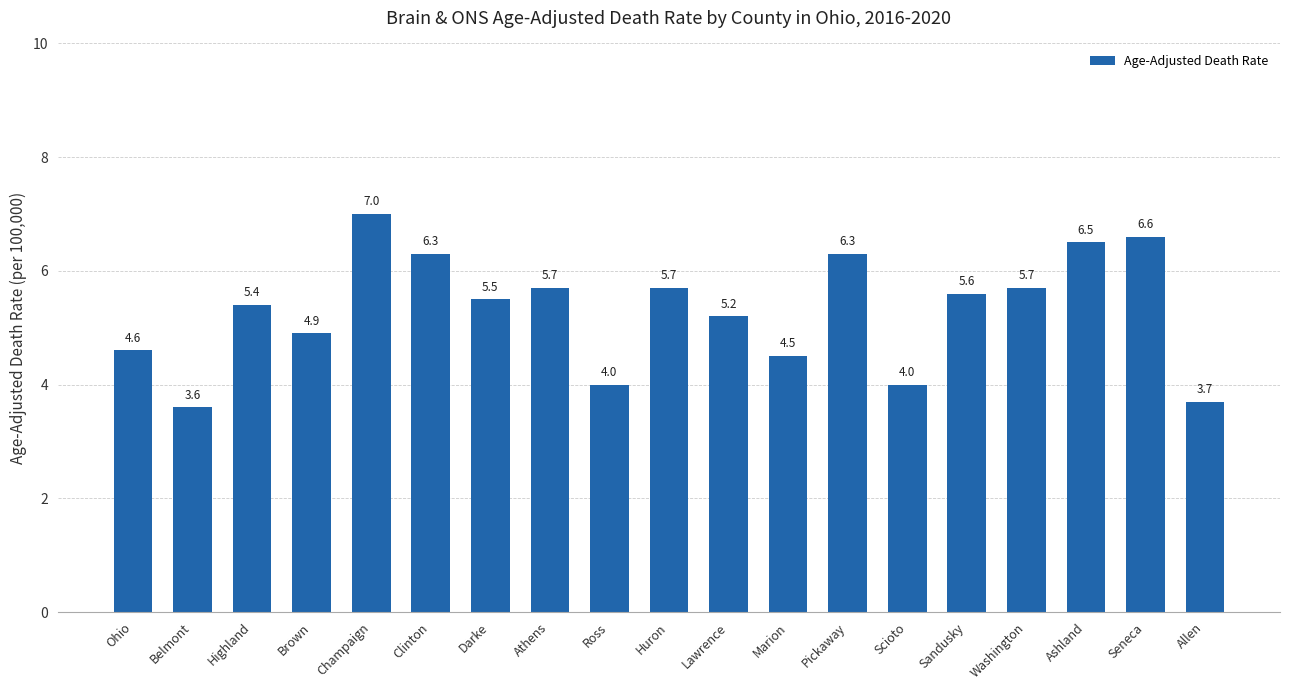

Between Washington and Belmont, which is larger?

Washington